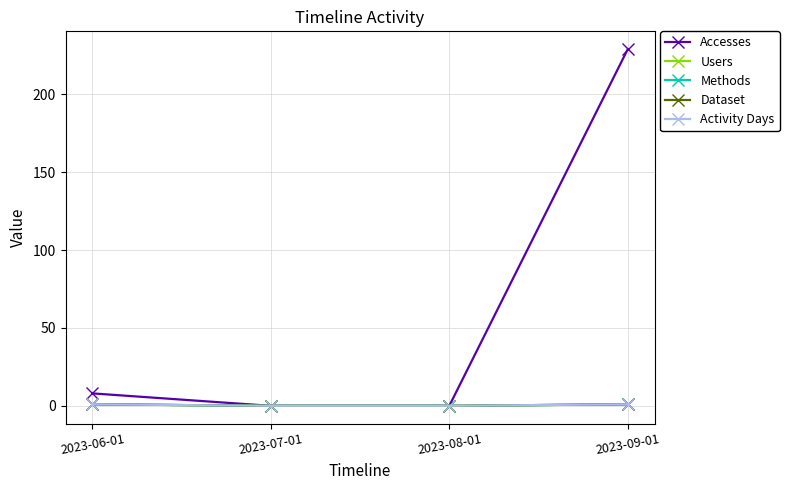

Is this an area chart (filled region under the line)?

No